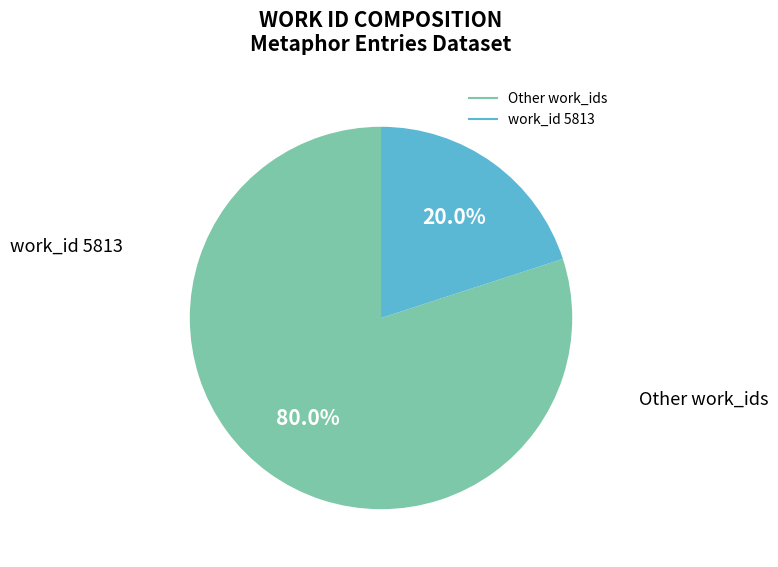

Is there a majority slice in this chart?

Yes